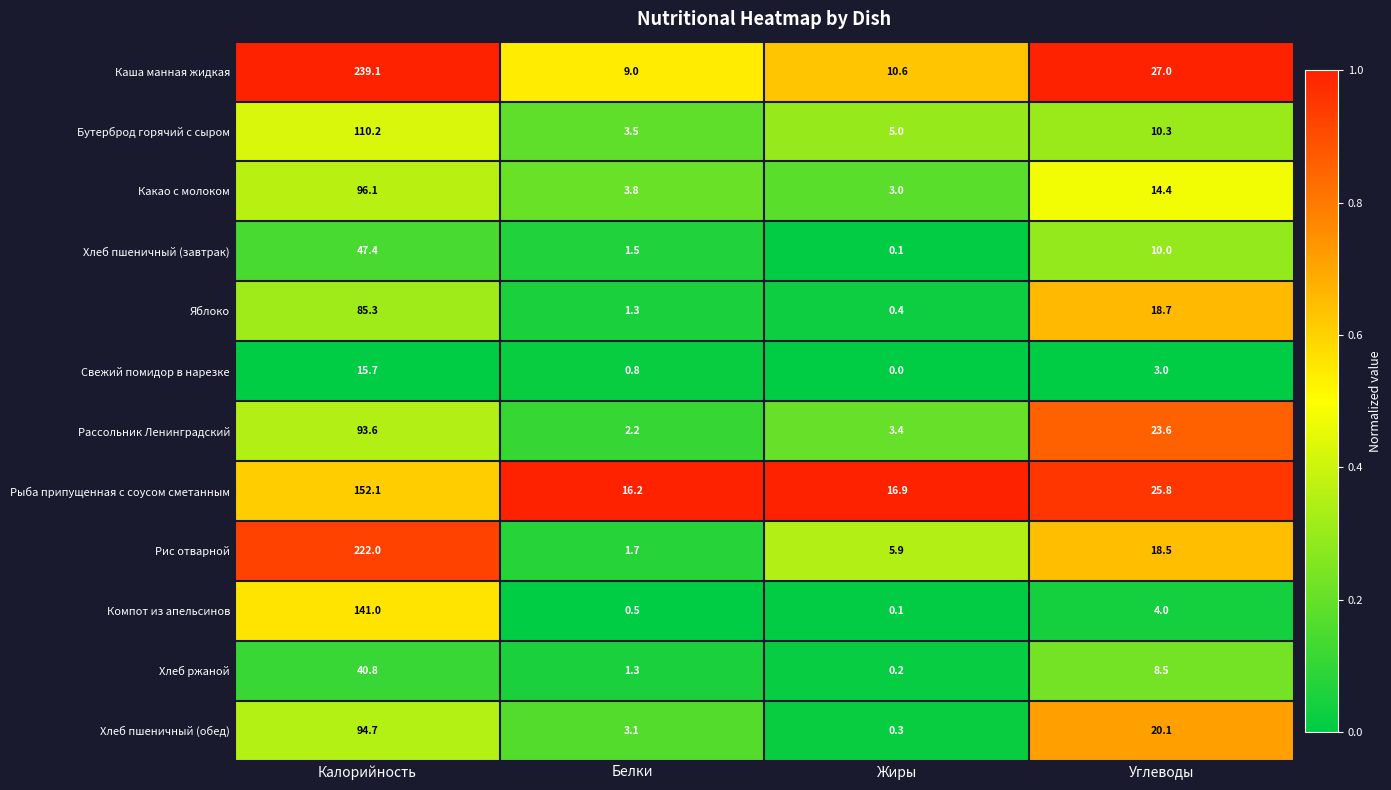

Rank the series by their maximum value, from highest to lowest.

Каша манная жидкая, Рис отварной, Рыба припущенная с соусом сметанным, Компот из апельсинов, Бутерброд горячий с сыром, Какао с молоком, Хлеб пшеничный (обед), Рассольник Ленинградский, Яблоко, Хлеб пшеничный (завтрак), Хлеб ржаной, Свежий помидор в нарезке